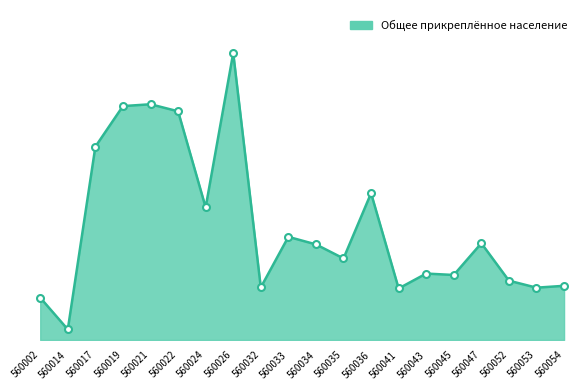

Is this an area chart (filled region under the line)?

Yes